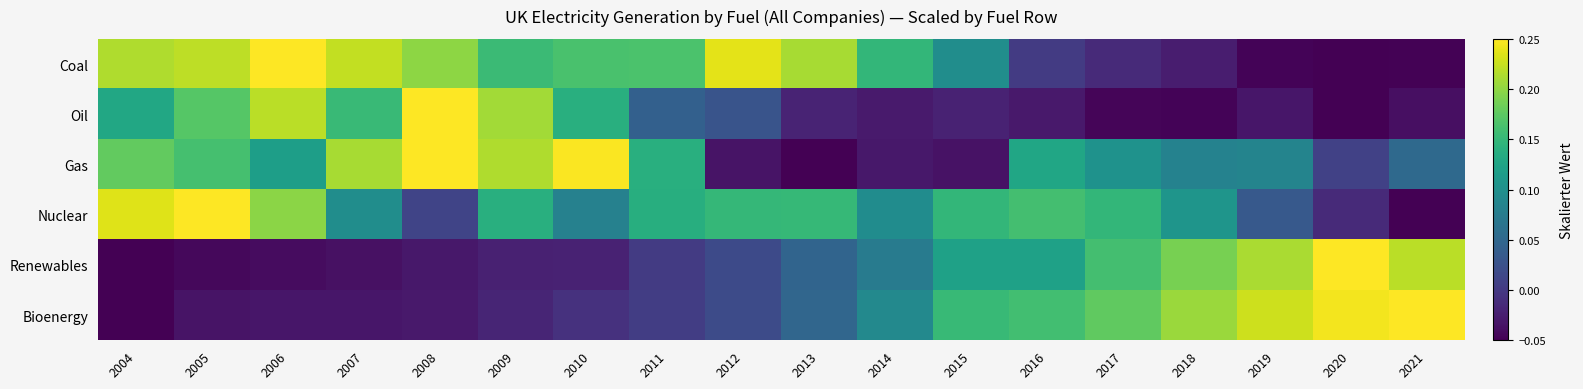

Rank the series at 2018 from highest to lowest value.

Bioenergy, Renewables, Nuclear, Gas, Coal, Oil